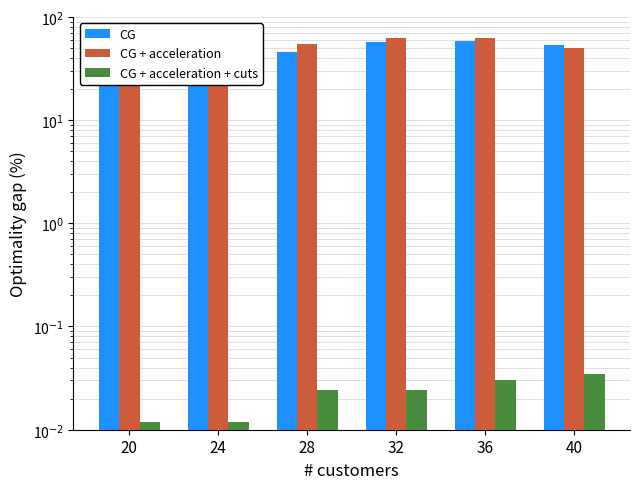

What is the total value across all series at 28?

99.5